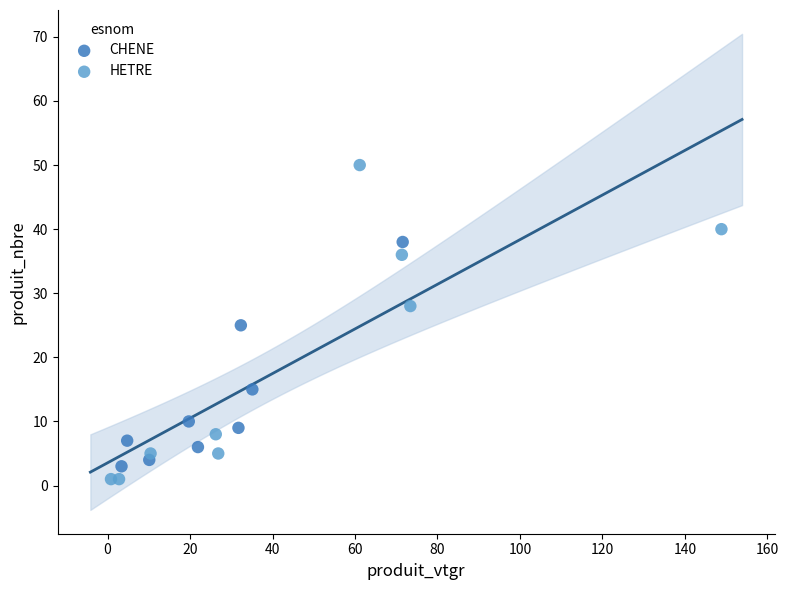

Which series has the largest Y range (max minus min)?

HETRE